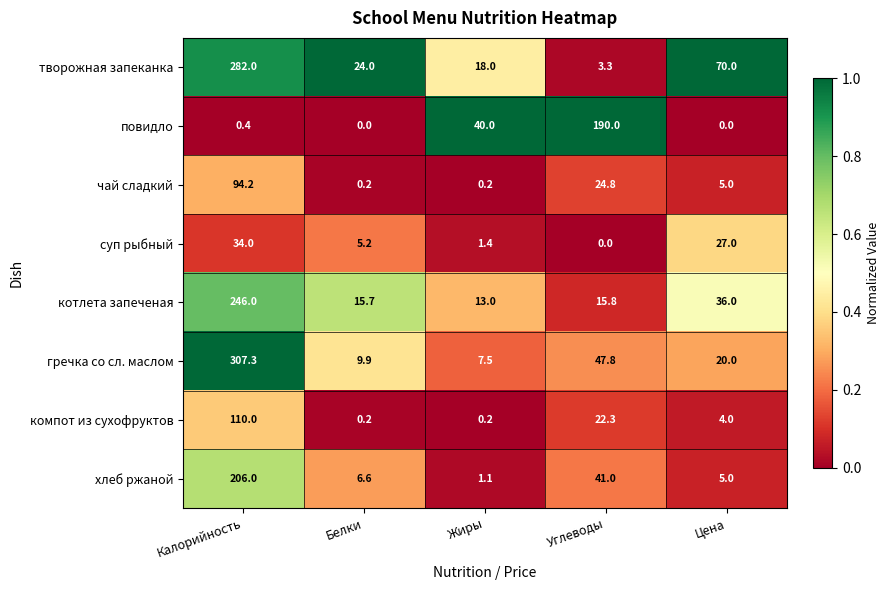

At which category does the chart reach its peak across all series?

Калорийность